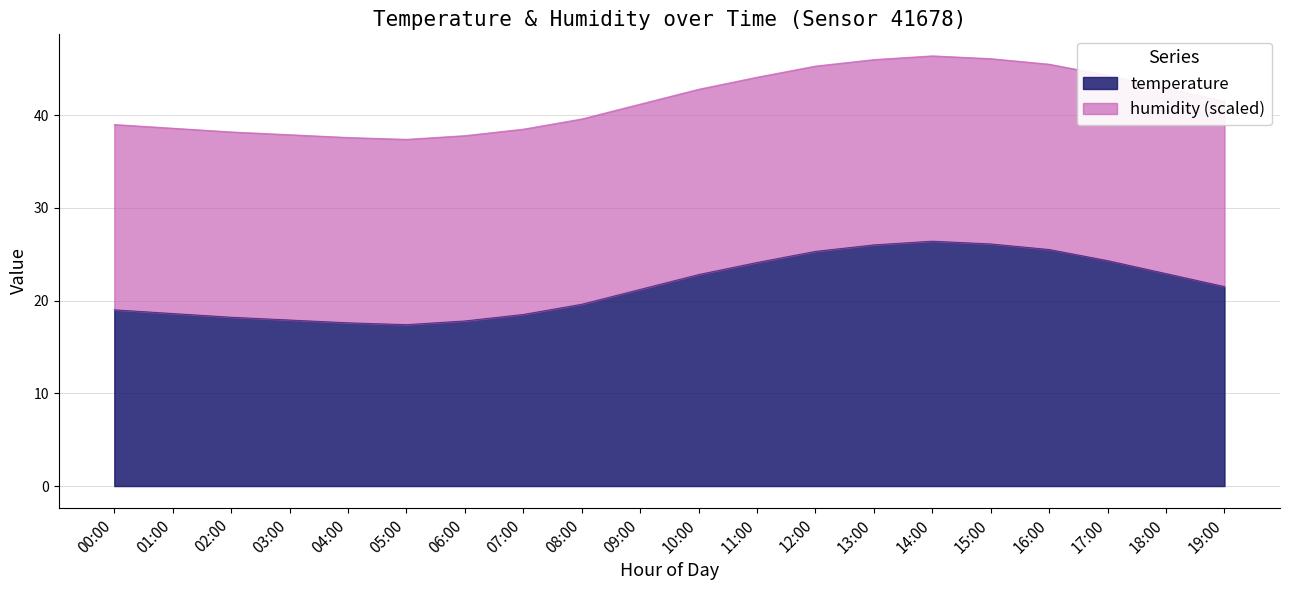

What is the difference between the maximum and second lowest values?

8.8